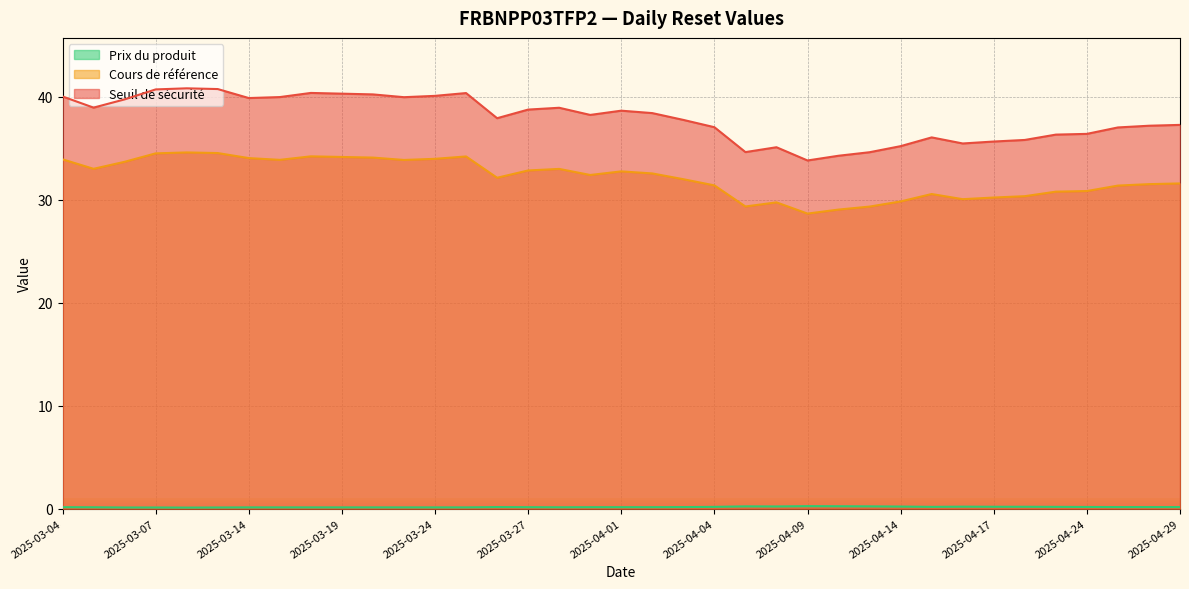

Which series changed the most between 2025-04-11 and 2025-03-21?

Seuil de sécurité